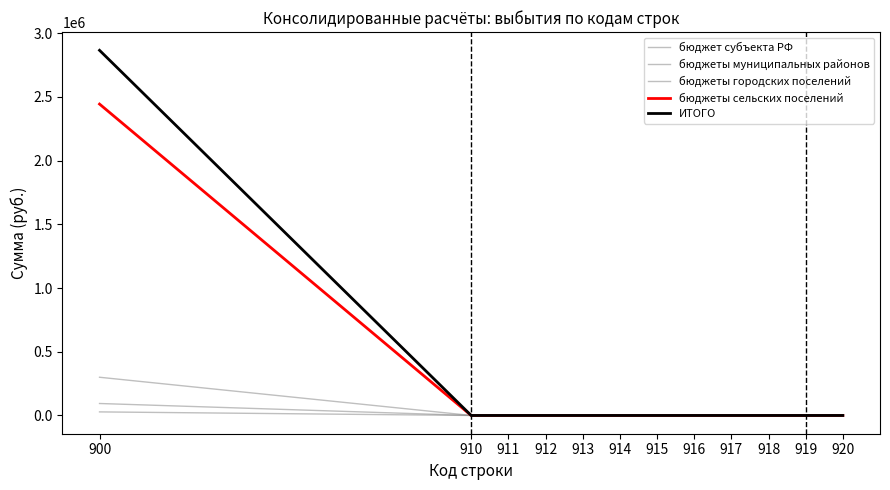

How many lines are shown in the chart?

5